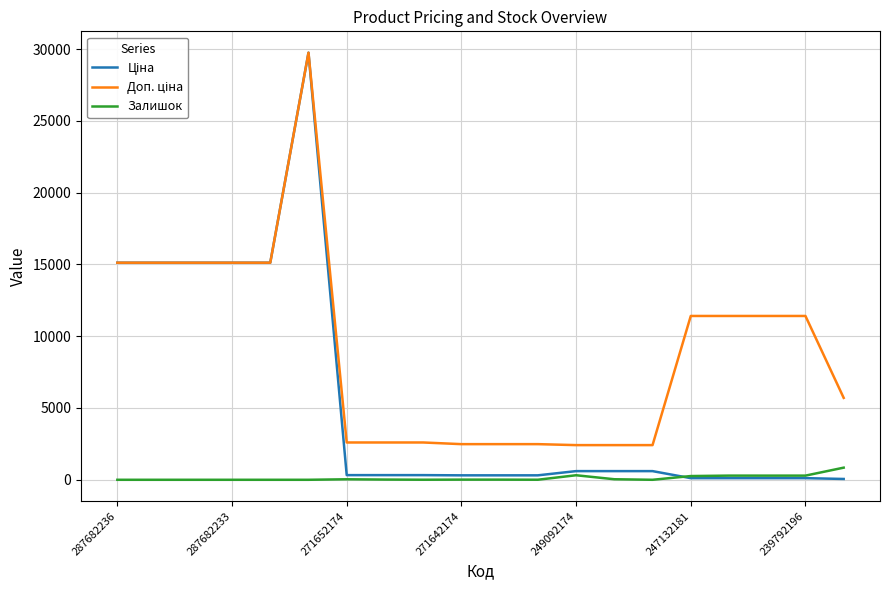

What is the highest value of the Залишок series?

845.0